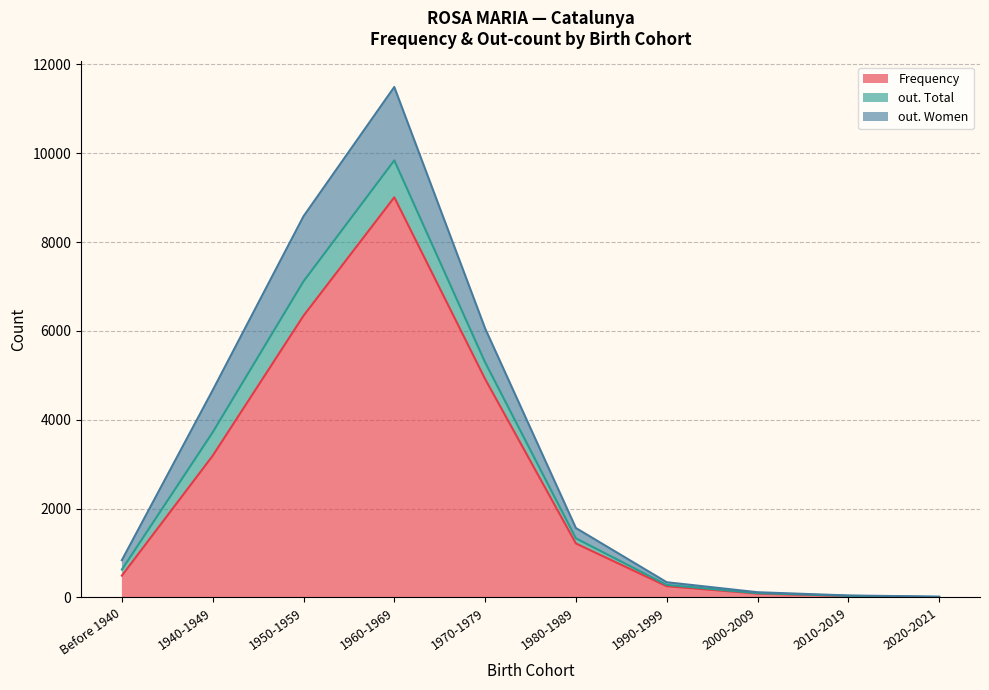

How many values in the Frequency (line) series exceed 1214?

4